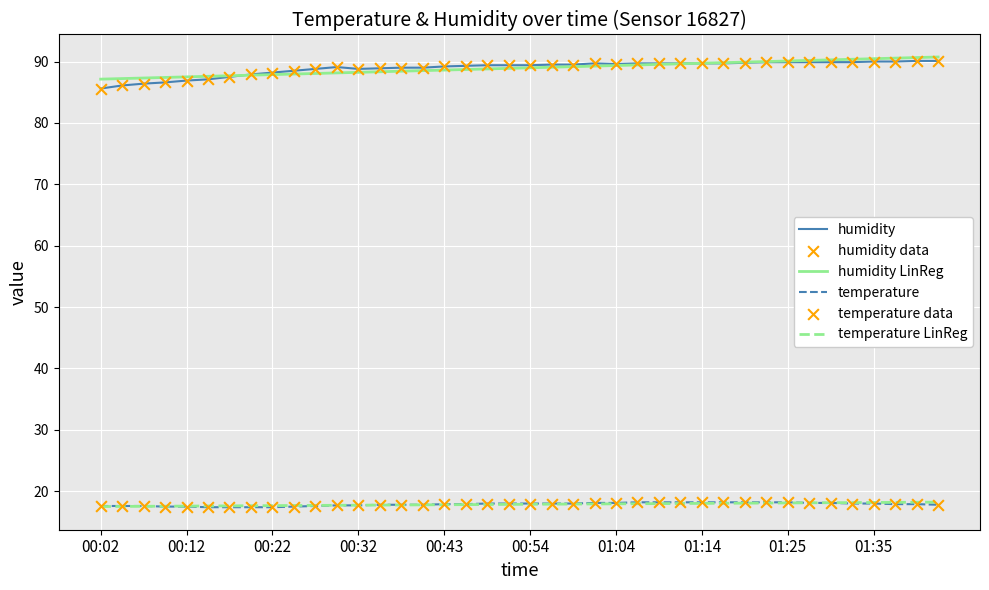

What is the minimum value for temperature LinReg?

17.5